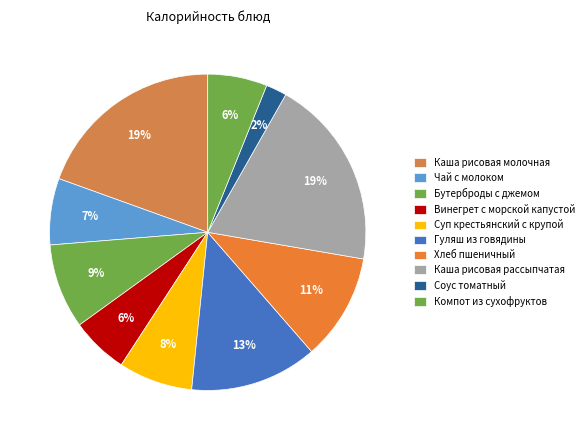

Does any single category account for the majority?

No